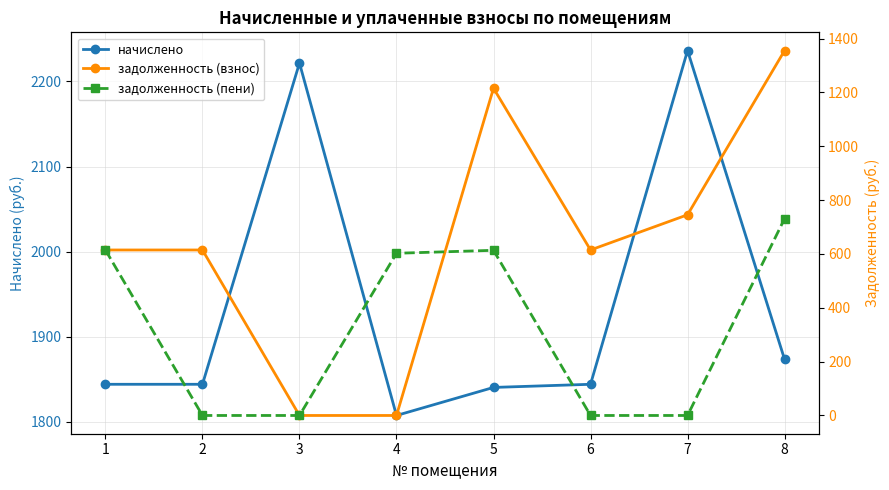

What is the difference between the задолженность (пени) values at 8 and 7?

730.9